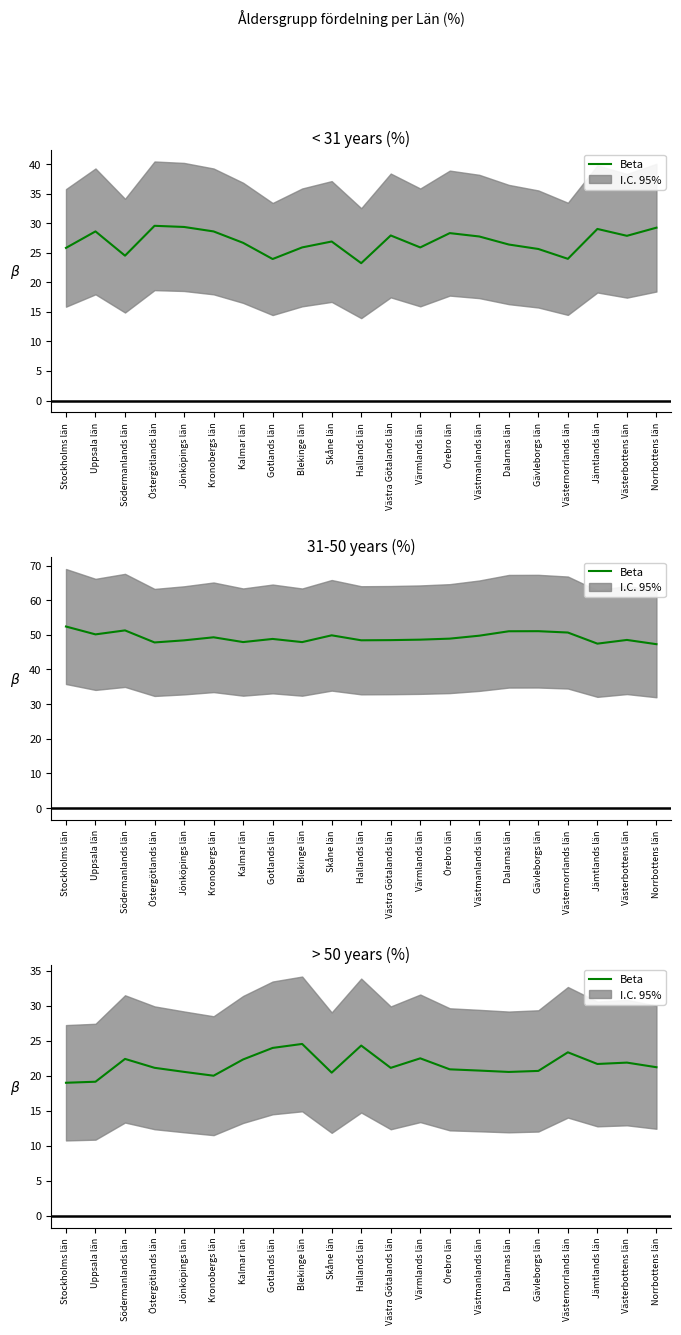

Between Västernorrlands län and Västerbottens län, which is larger?

Västernorrlands län